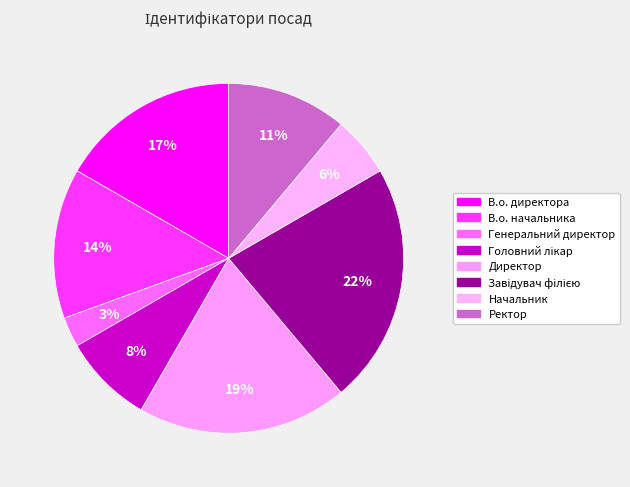

To the nearest percent, what percentage of the pie is Генеральний директор?

3%